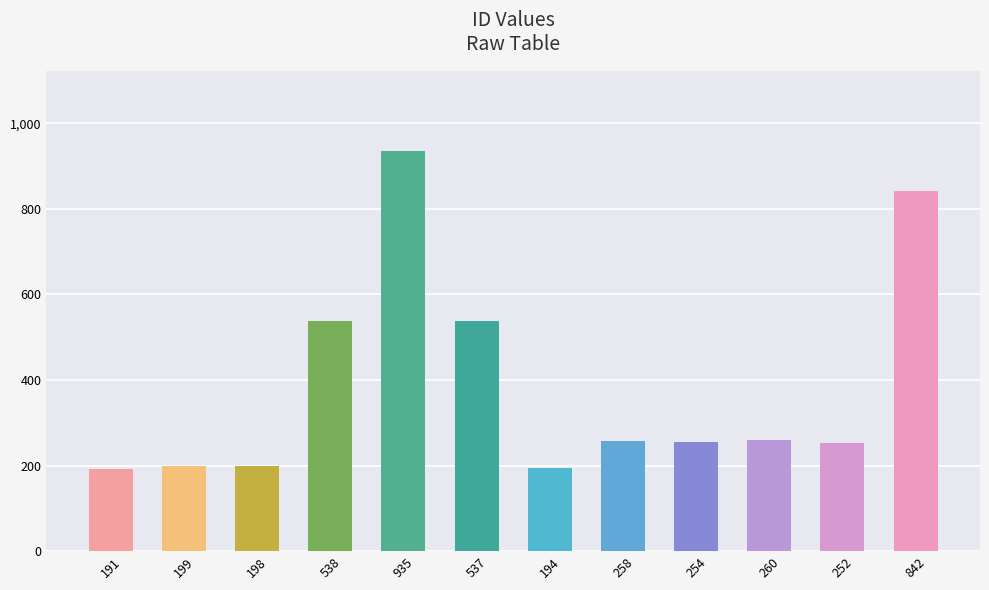

What is the label of the 11th bar from the right?

199